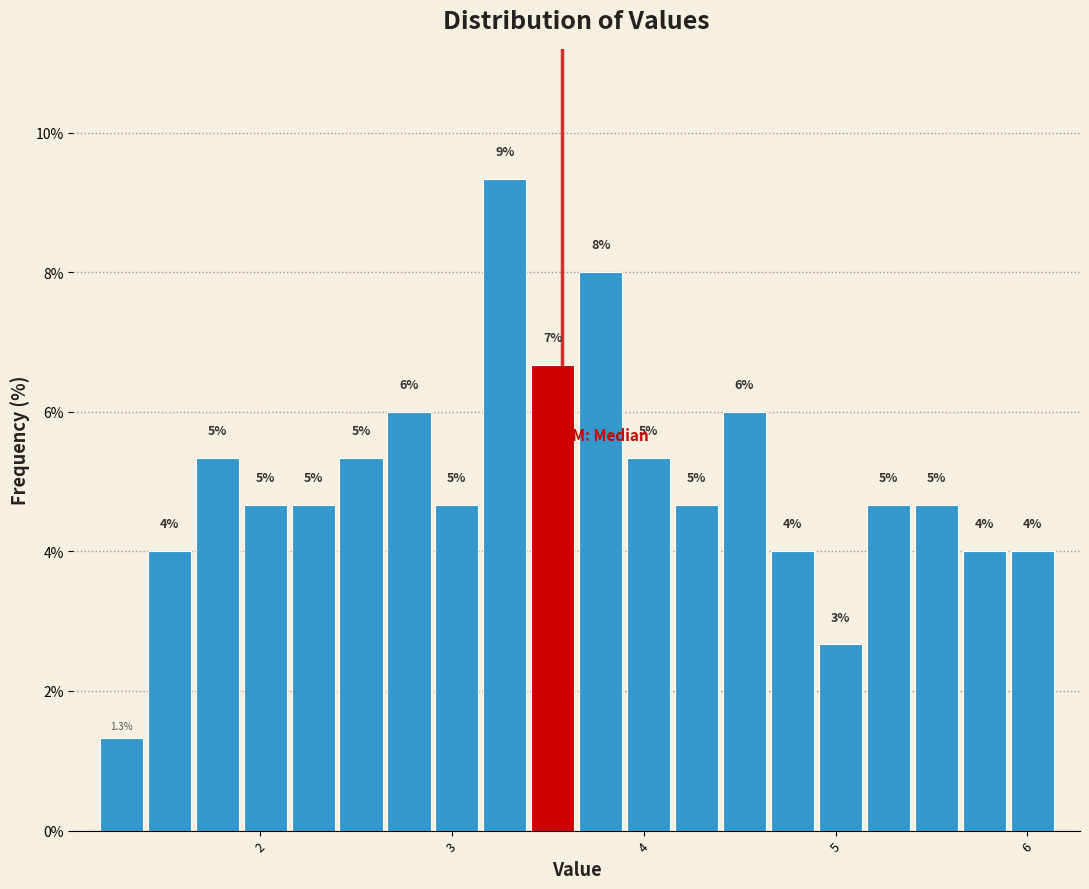

Around what value on the x-axis is the tallest bar? Give the approximate position of its centre, as read against the axis.

3.3